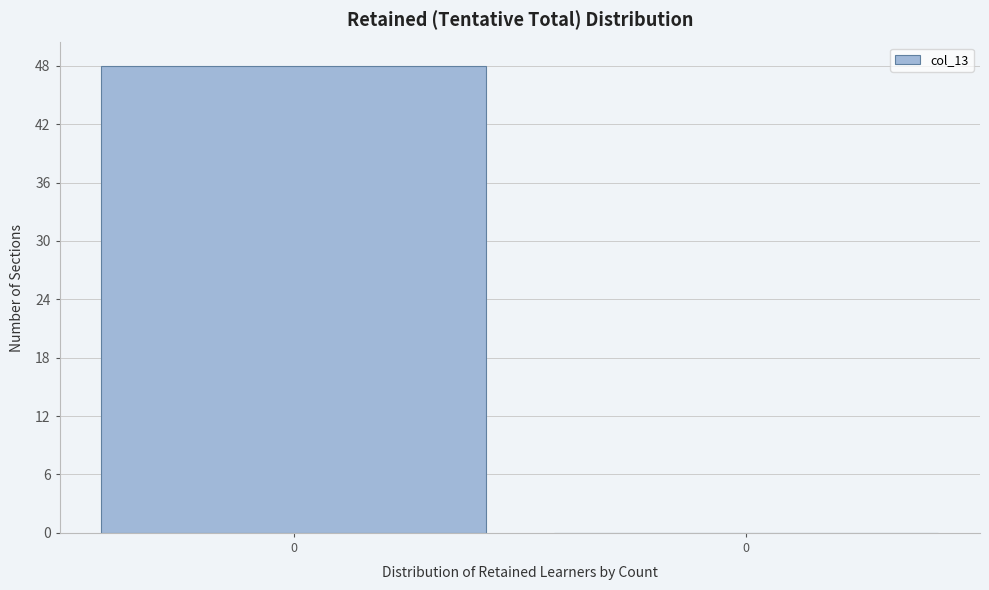

How many series are shown in this chart?

1